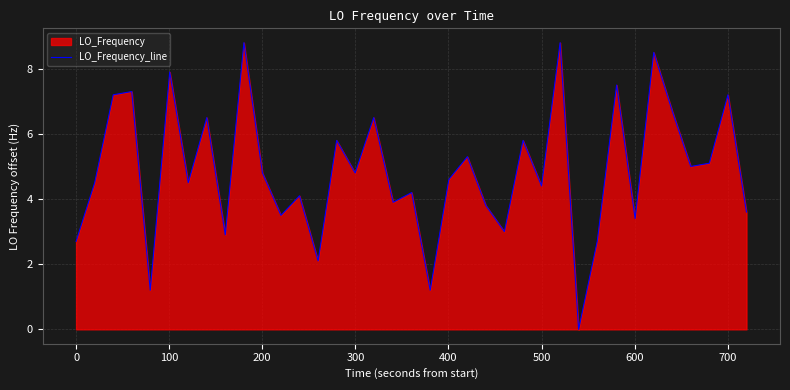

What is the sum of all values?

179.8